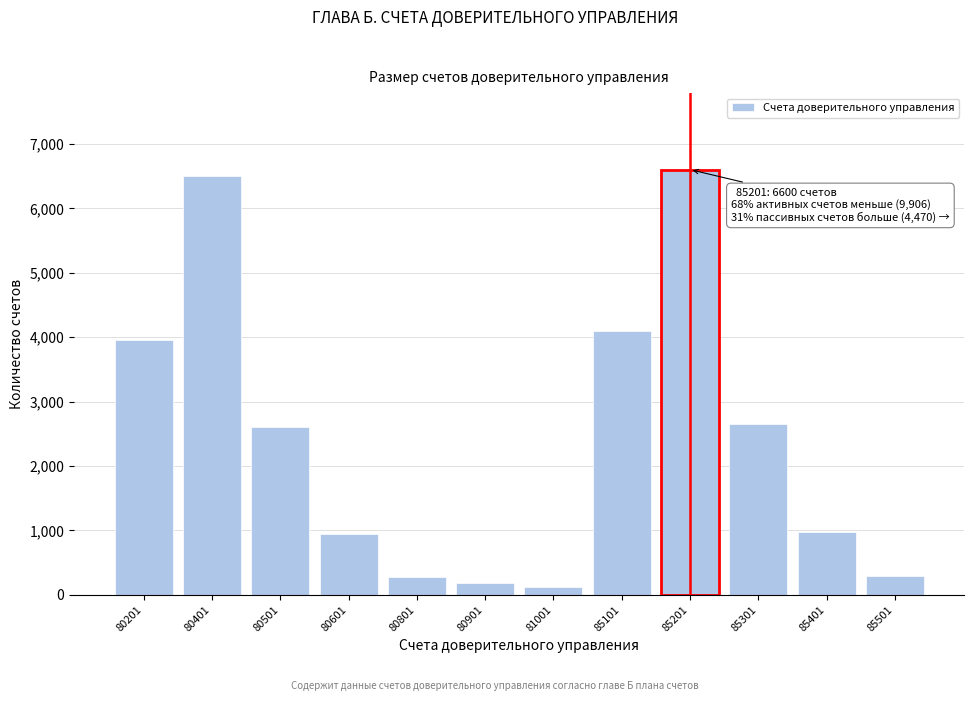

What is the change in value from 80901 to 85101?

+3920